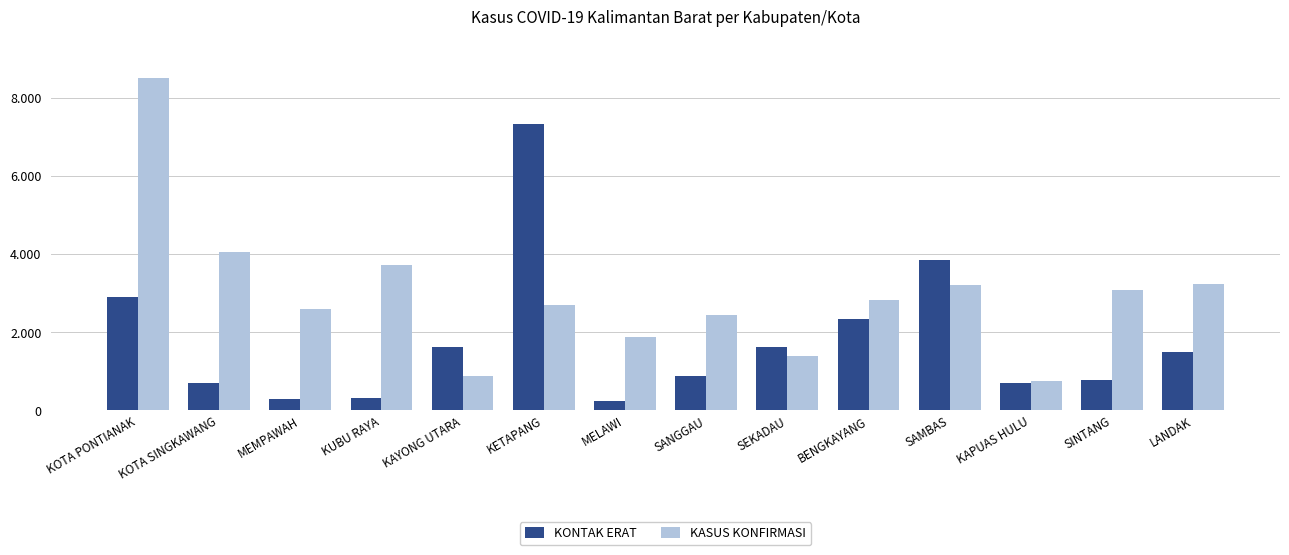

Which category has the lowest value across all series?

MELAWI